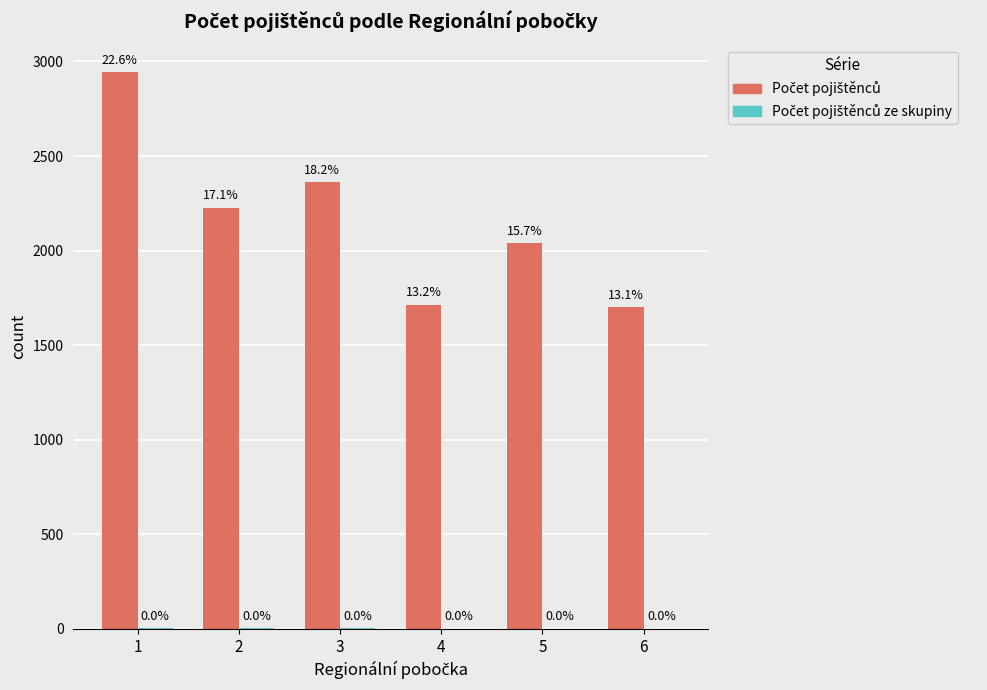

What is the maximum value shown in the chart?

2942